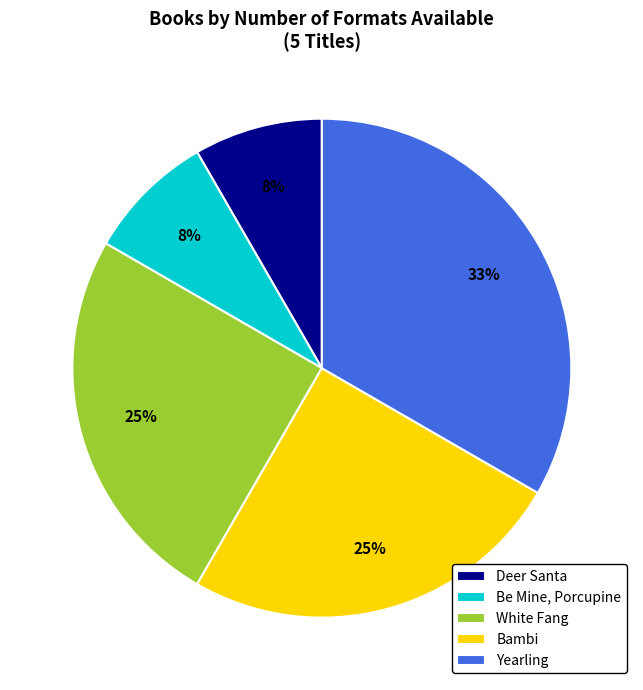

How many segments does this pie chart have?

5